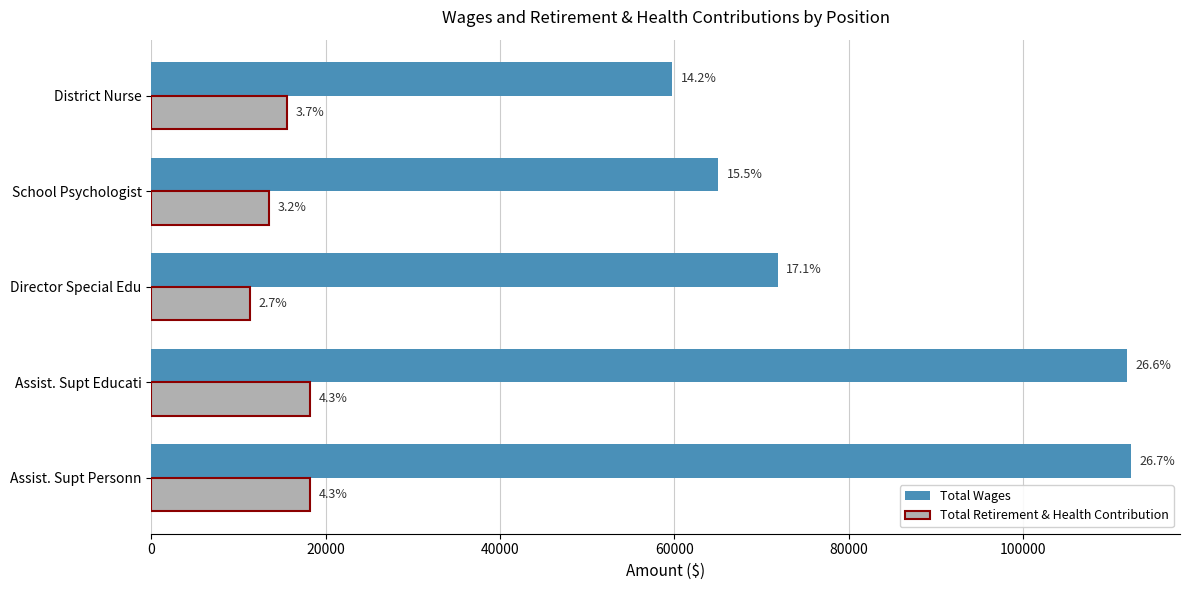

List the series in order of their overall mean, highest first.

Total Wages, Total Retirement & Health Contribution